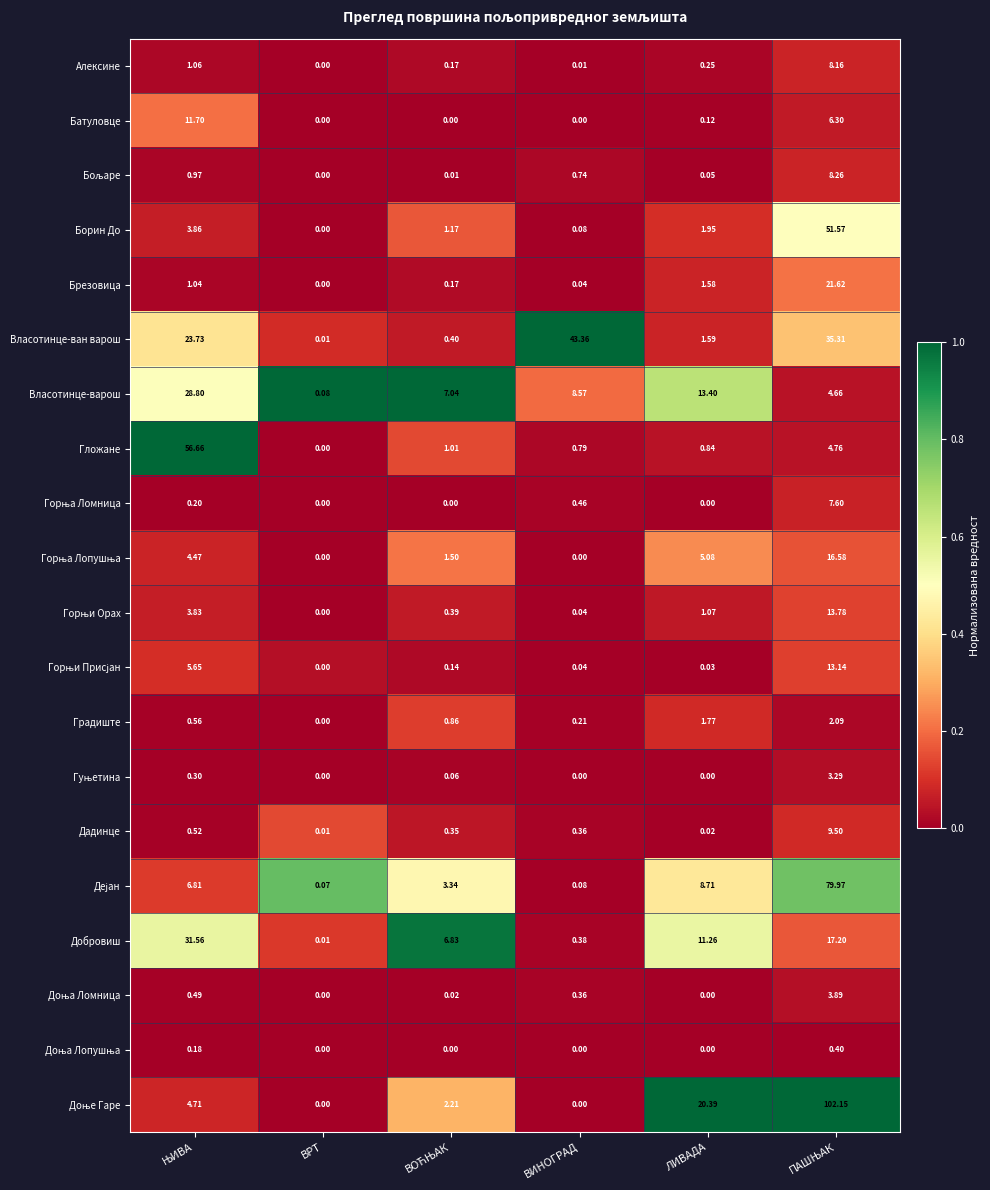

At which label is Брезовица closest to 10?

ЛИВАДА